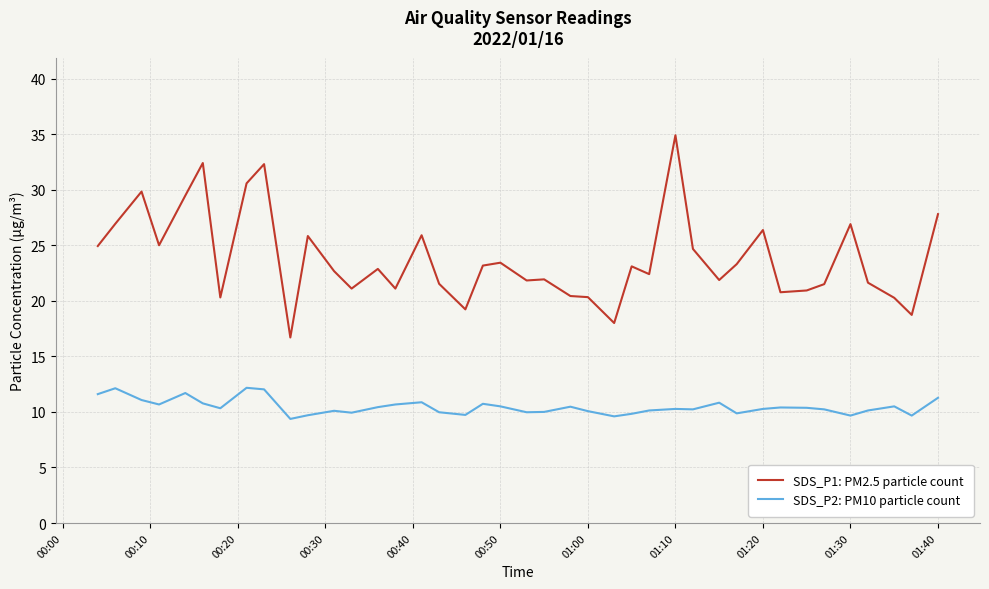

What is the difference between the maximum and minimum values in the SDS_P2: PM10 particle count series?

2.8